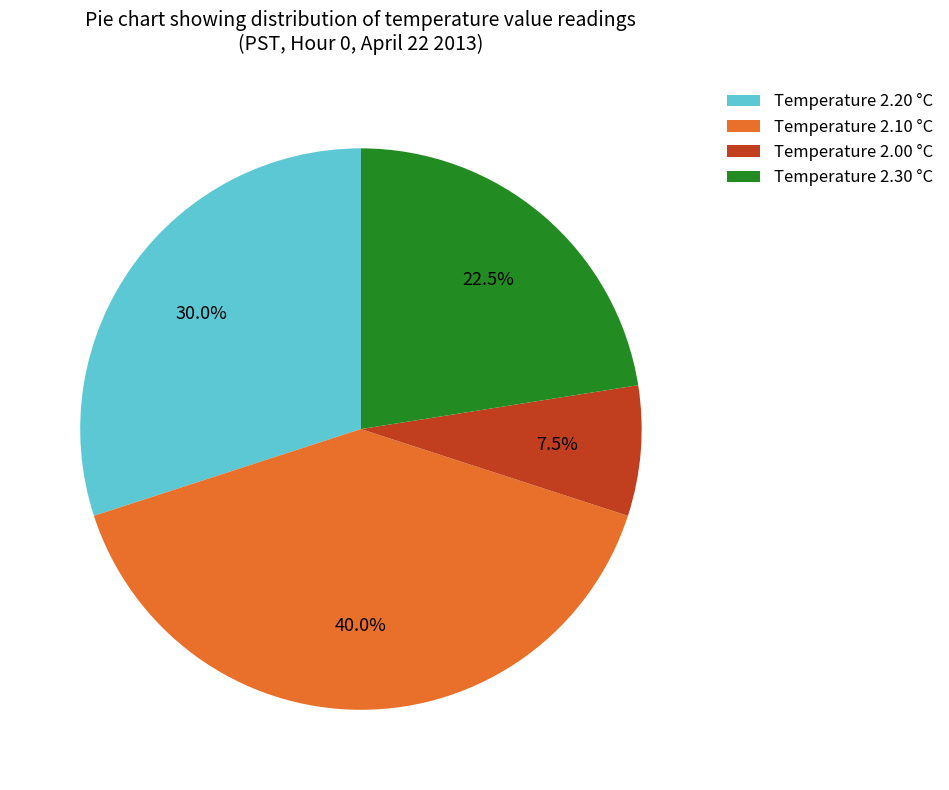

Which category has the smallest portion of the pie?

Temperature 2.00 °C